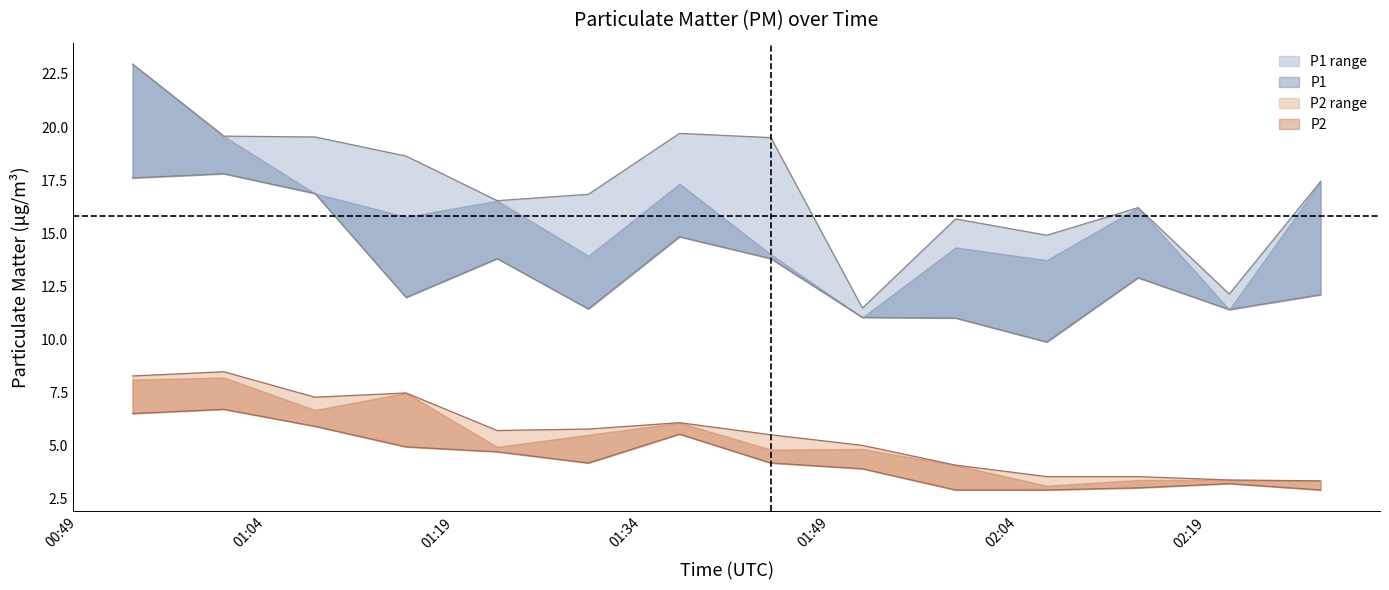

The value of P2 at 02:28 is 3.3. True or false?

True